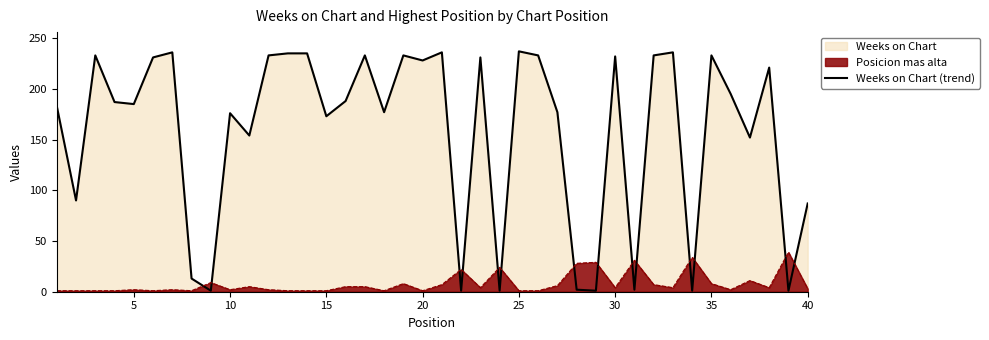

Does the chart have visible grid lines?

No